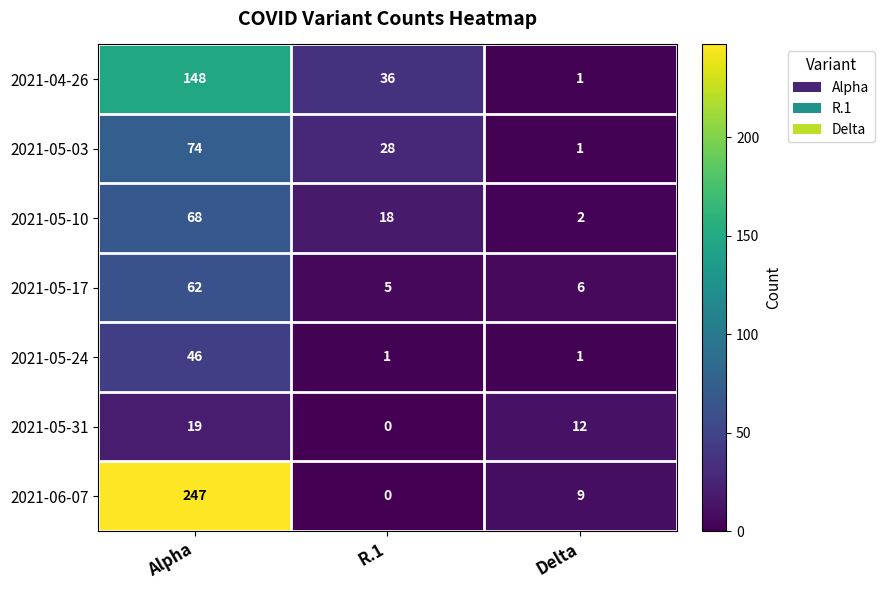

Rank the series by their maximum value, from lowest to highest.

2021-05-31, 2021-05-24, 2021-05-17, 2021-05-10, 2021-05-03, 2021-04-26, 2021-06-07